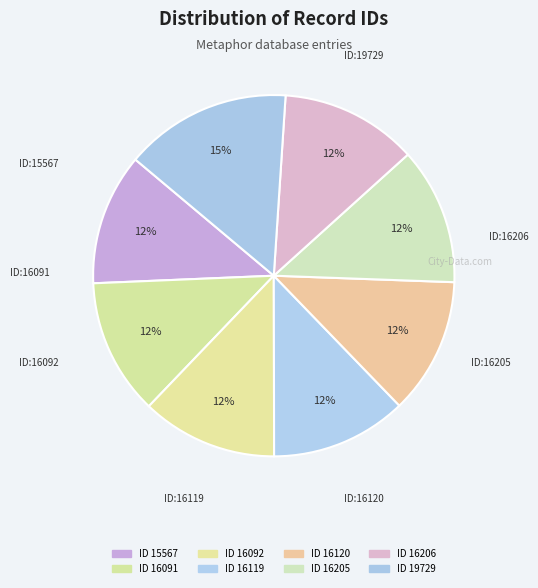

How many segments does this pie chart have?

8